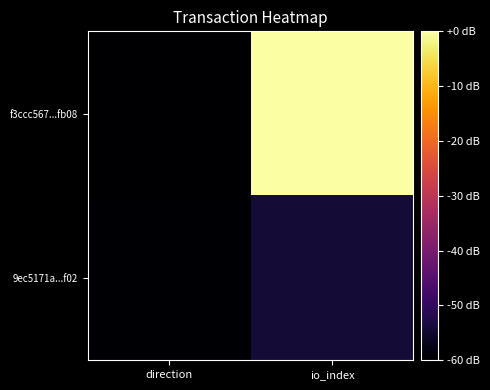

Which series has the widest spread of values?

f3ccc567...fb08